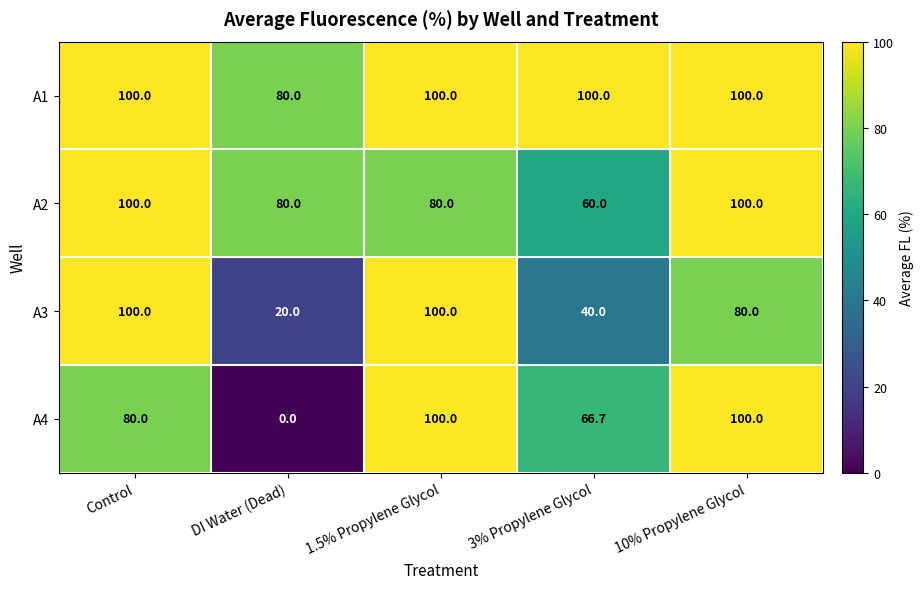

What is the average value of the A1 series?

96.0